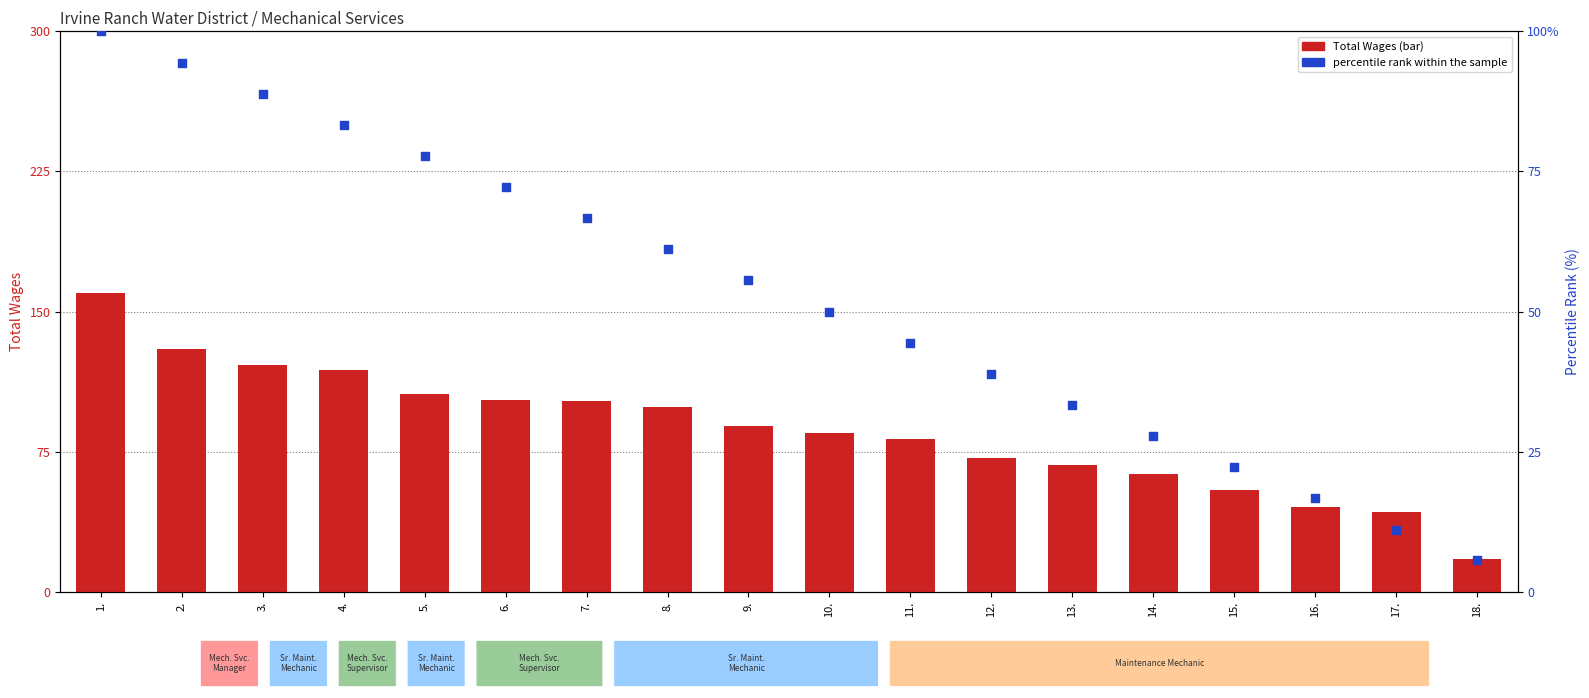

At how many categories does at least one series exceed 82871?

10